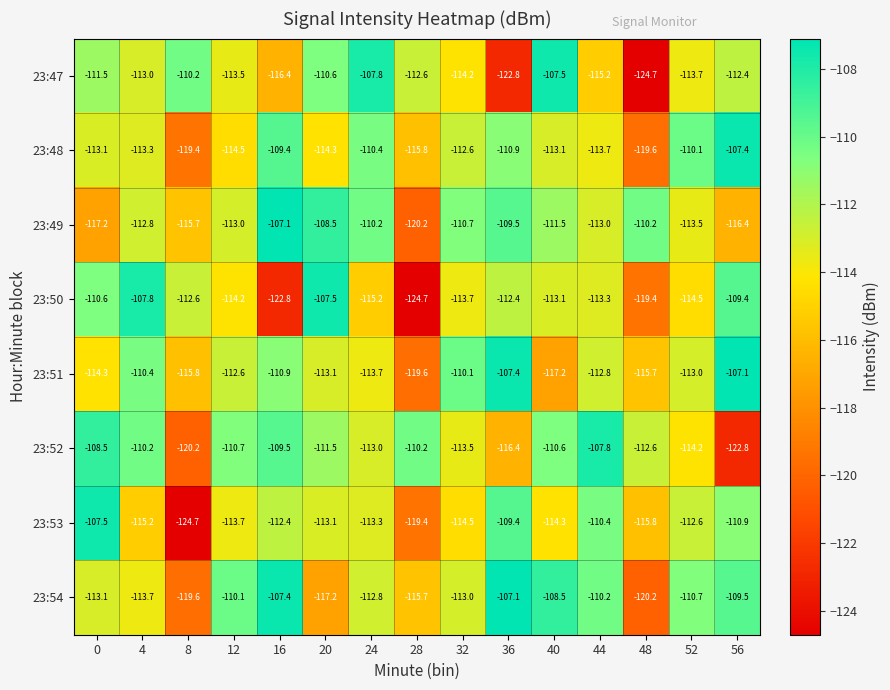

Which series changed the most between 16 and 44?

23:50